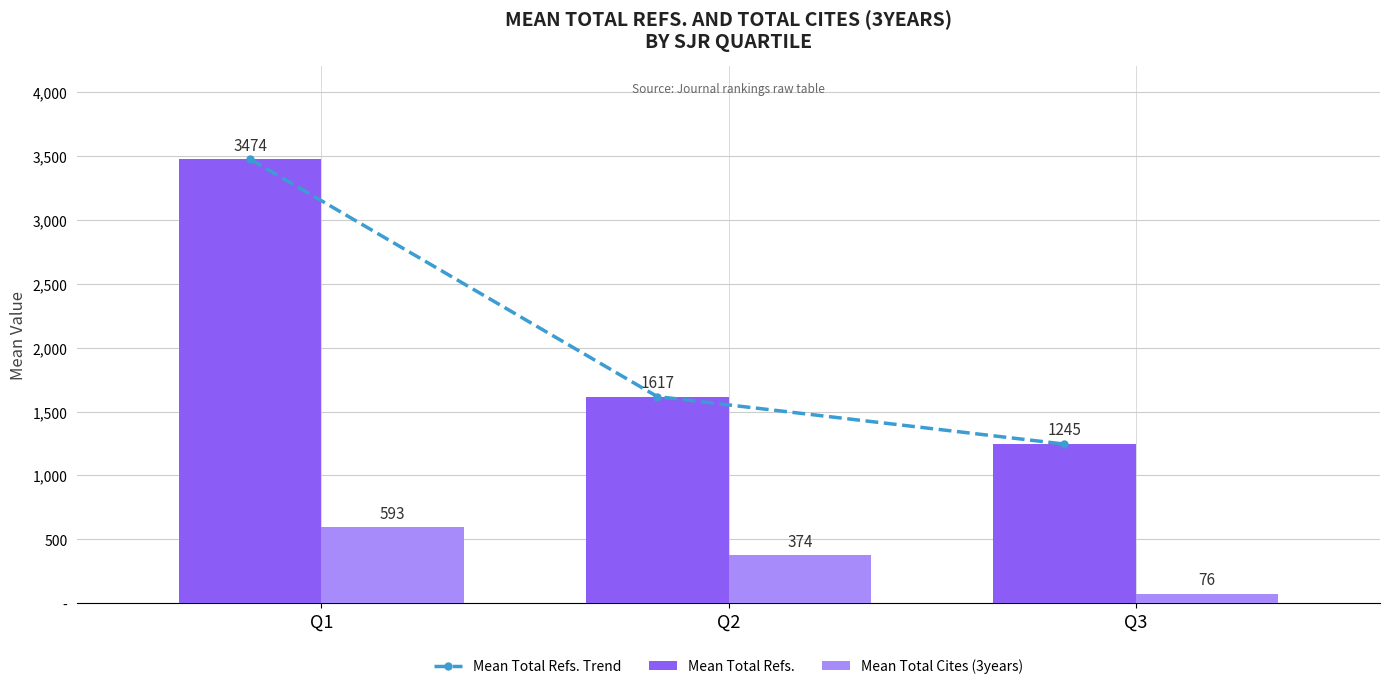

What is the sum of the Mean Total Refs. values at Q2 and Q1?

5091.0